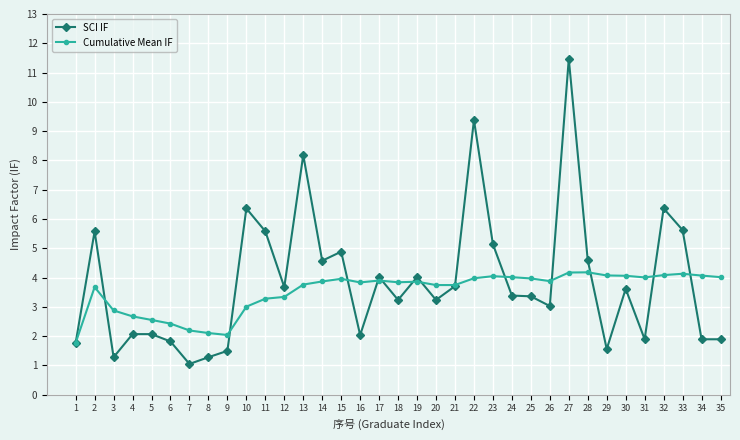

What is the difference between the maximum and minimum values in the SCI IF series?

10.4